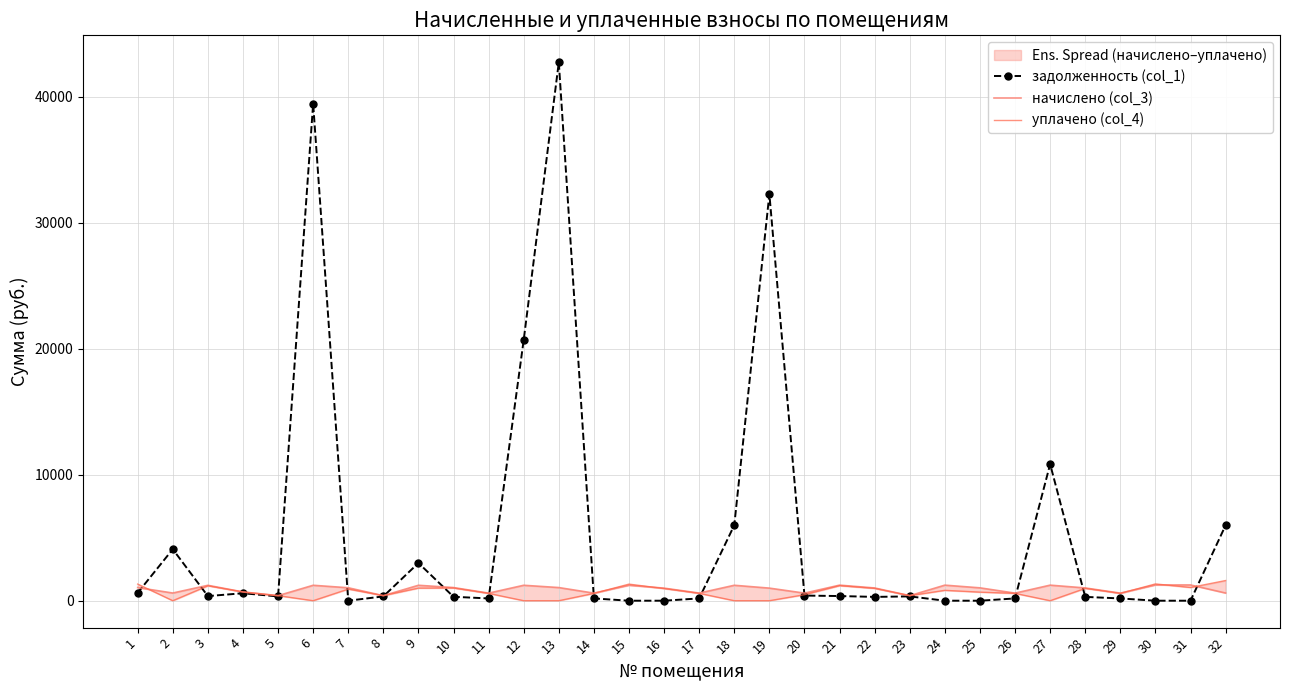

Between 26 and 31, which series saw the biggest shift?

начислено (col_3)